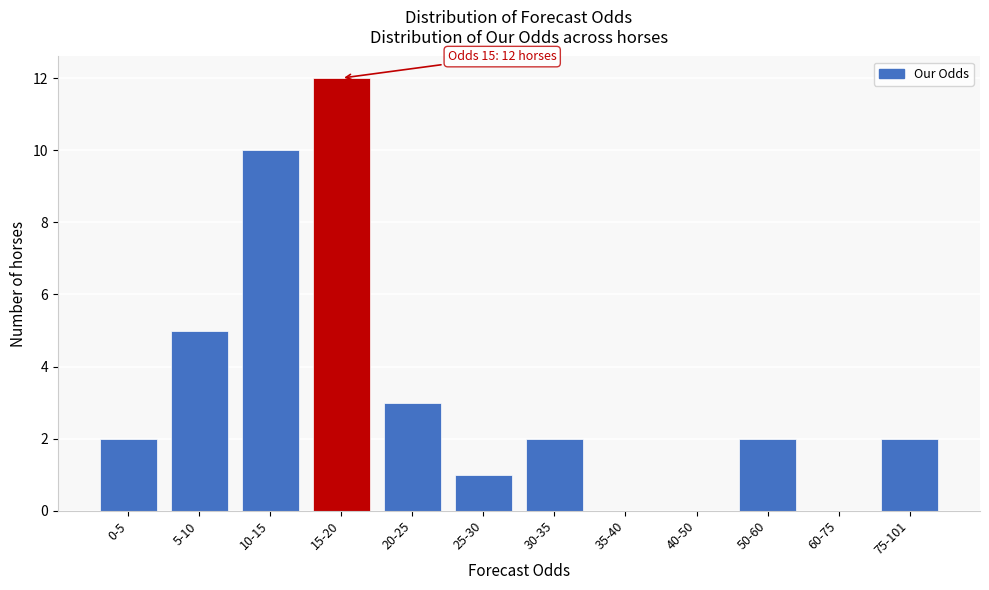

Reading left to right, extract all data points from this chart.

0-5=2	5-10=5	10-15=10	15-20=12	20-25=3	25-30=1	30-35=2	35-40=0	40-50=0	50-60=2	60-75=0	75-101=2